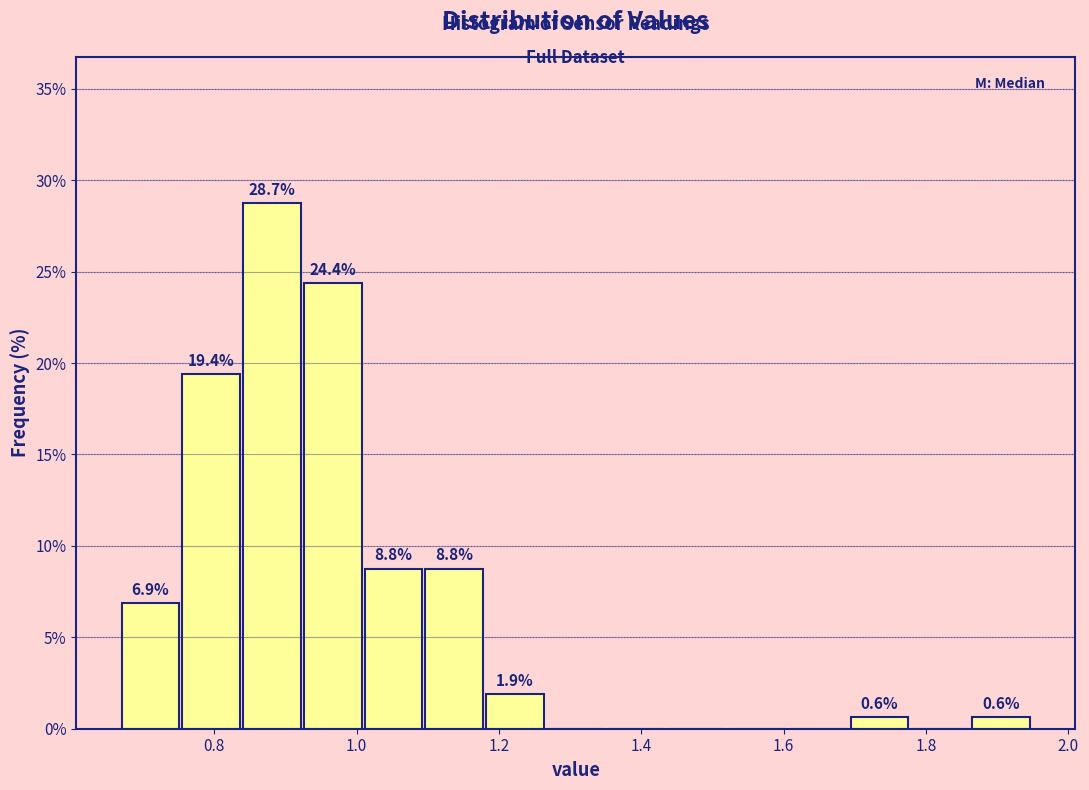

Which range on the x-axis has the tallest bar?

0.84 to 0.92